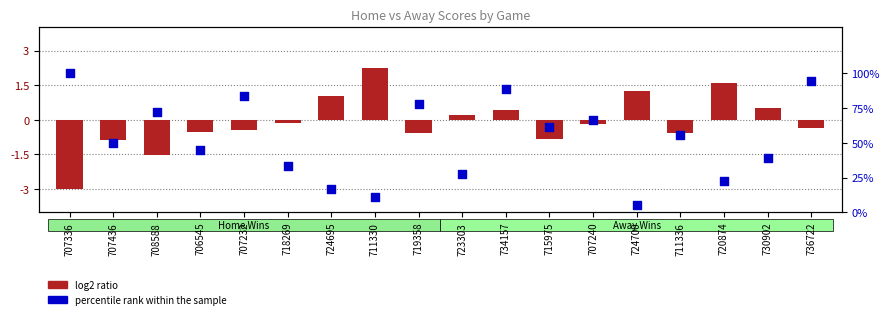

What is the change in value from 707336 to 711330?

-88.9